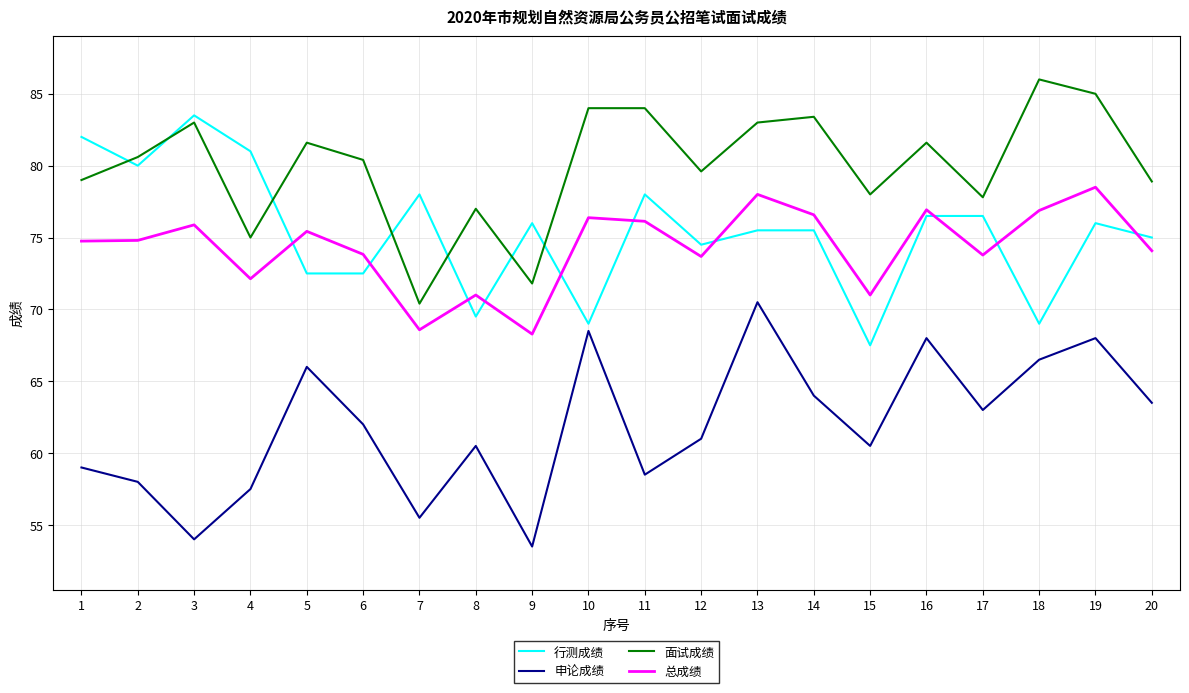

True or false: 总成绩 and 行测成绩 cross at least once.

True